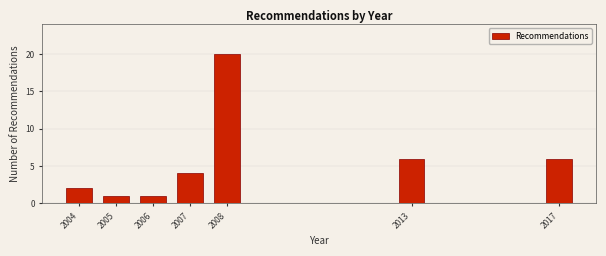

Reading left to right, transcribe all the data shown in this chart.

2	1	1	4	20	6	6